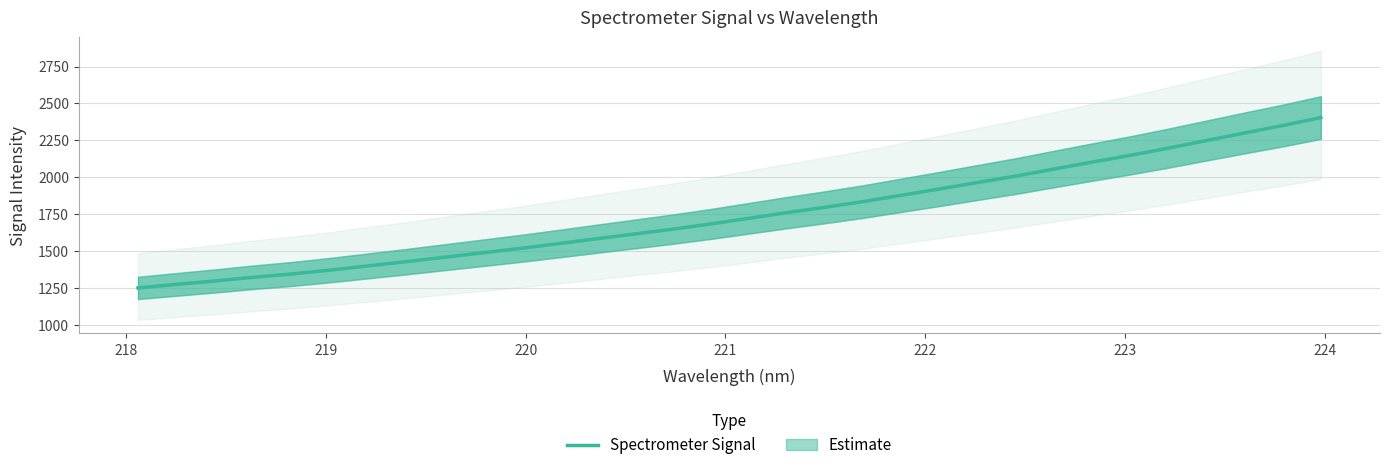

Count the number of data series in this chart.

1